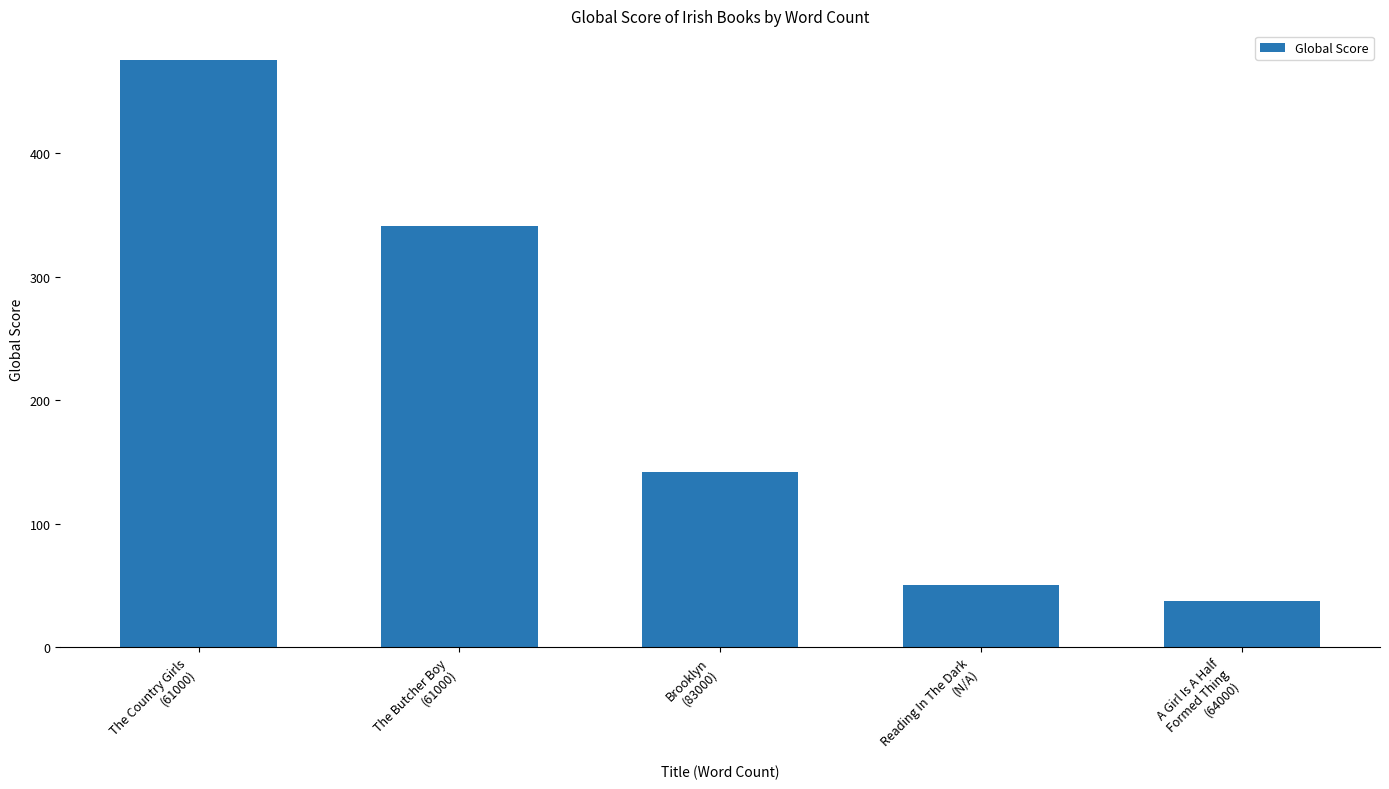

What is the average value?

209